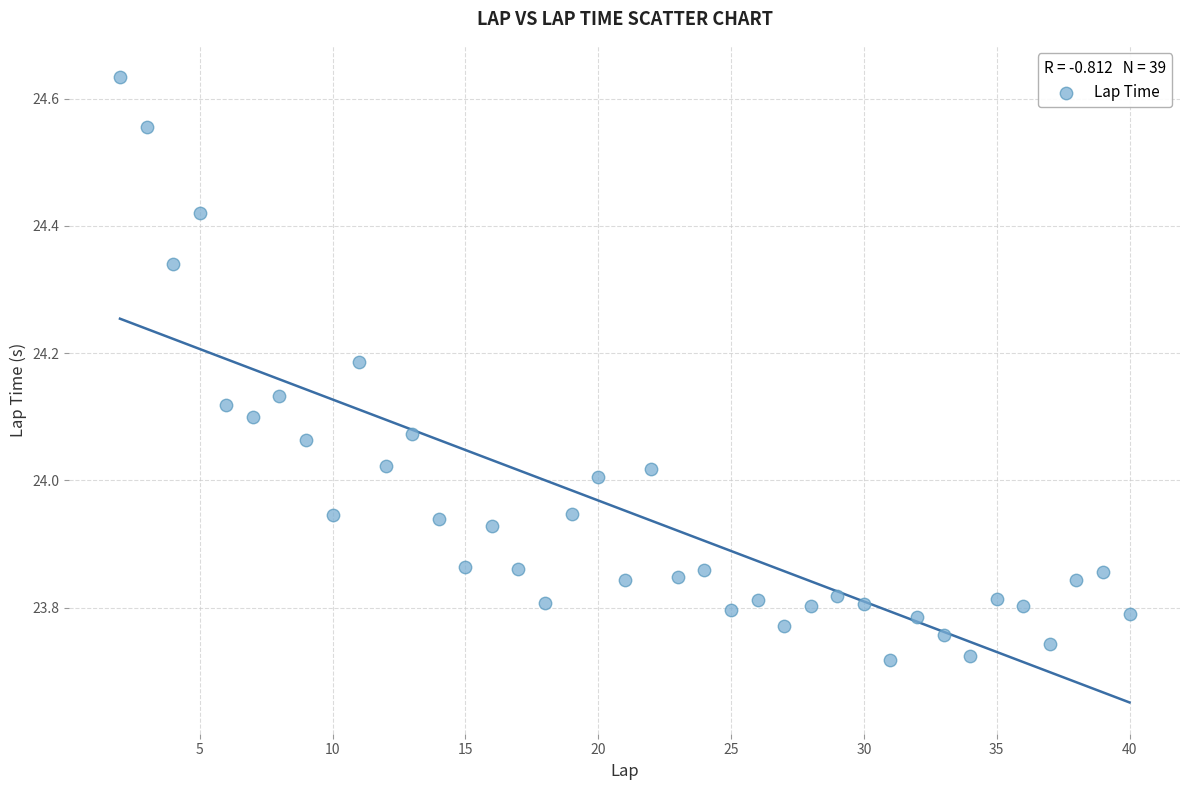

What is the range of Y values (max minus min)?

0.9